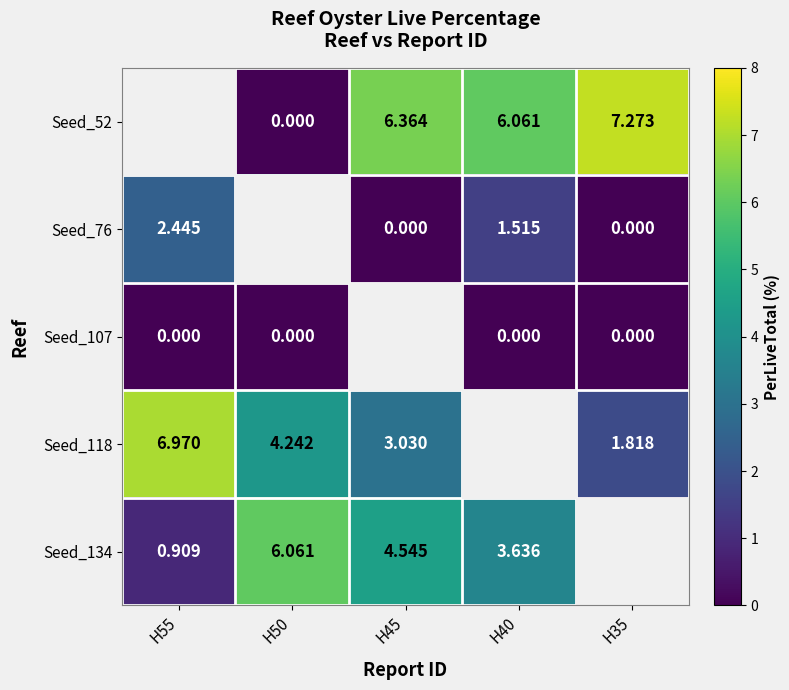

Rank the categories by Seed_76 value from highest to lowest.

H50, H55, H40, H45, H35